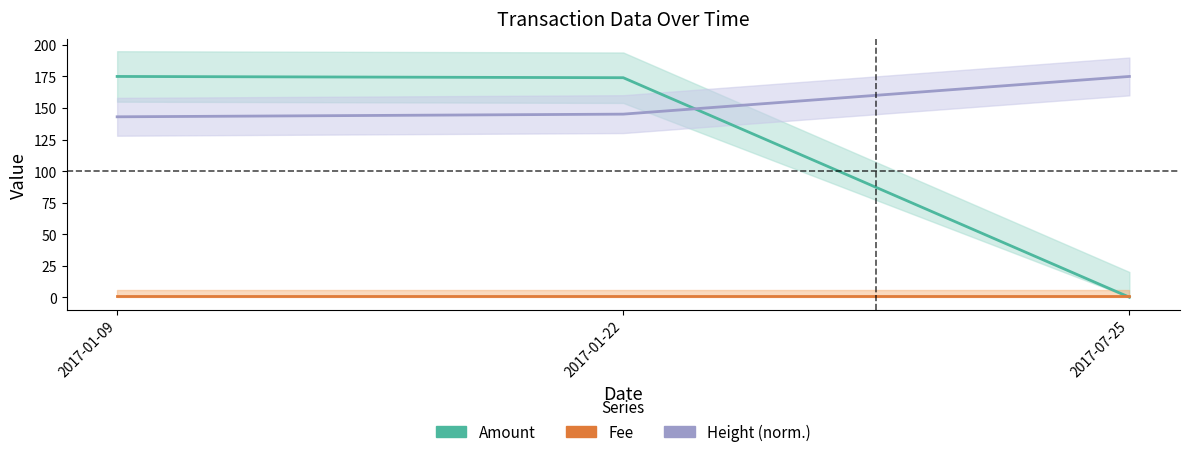

At which label does Height (norm.) reach its peak?

2017-07-25